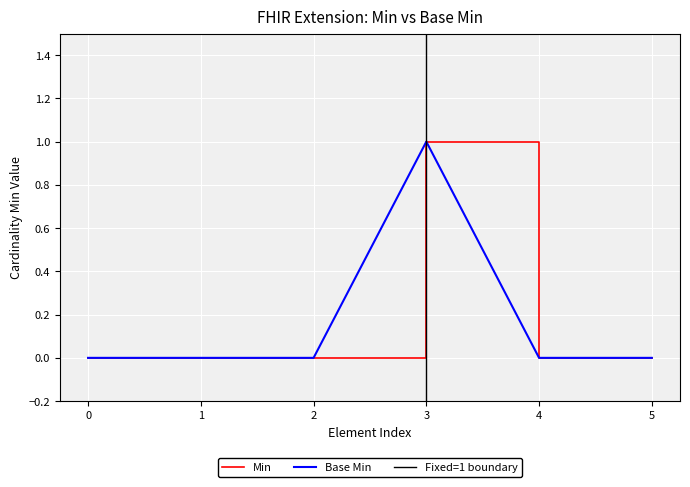

How many interior local peaks does the Min series have?

1